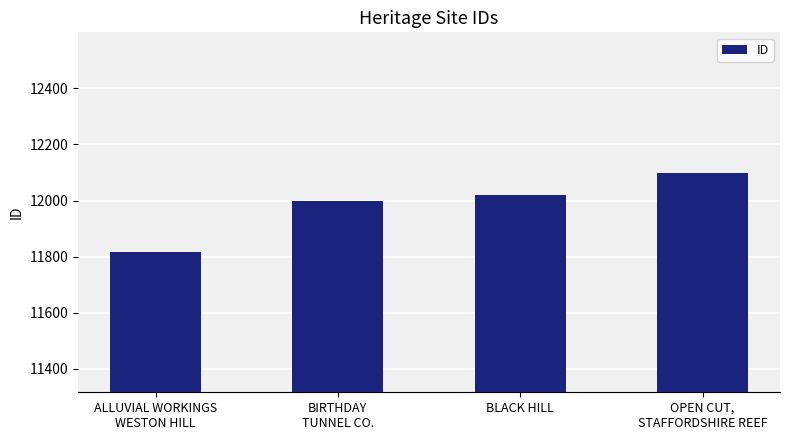

Rank the categories by value from highest to lowest.

OPEN CUT,
STAFFORDSHIRE REEF, BLACK HILL, BIRTHDAY
TUNNEL CO., ALLUVIAL WORKINGS
WESTON HILL